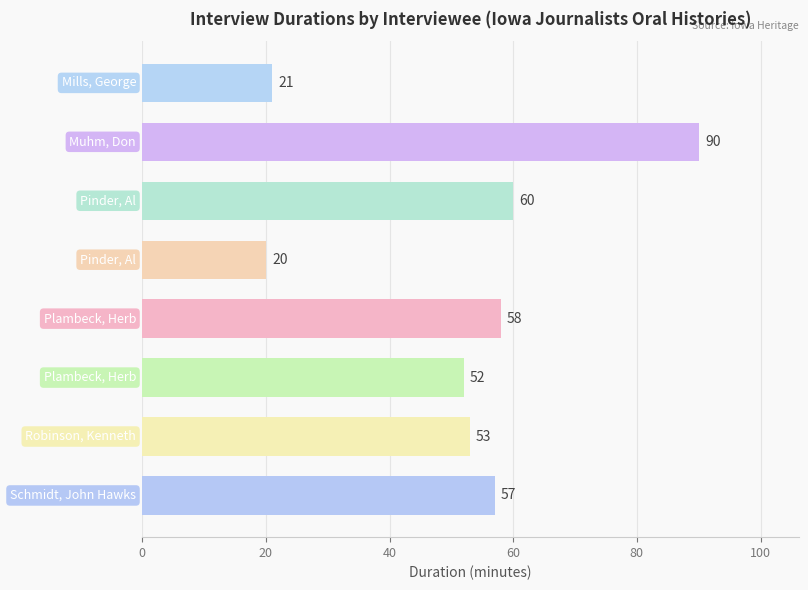

What is the average value?

51